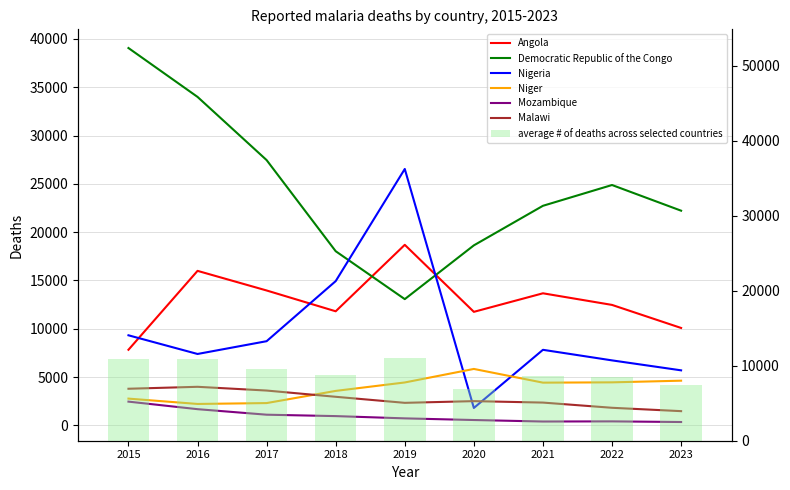

Between 2019 and 2017, which is larger?

2019